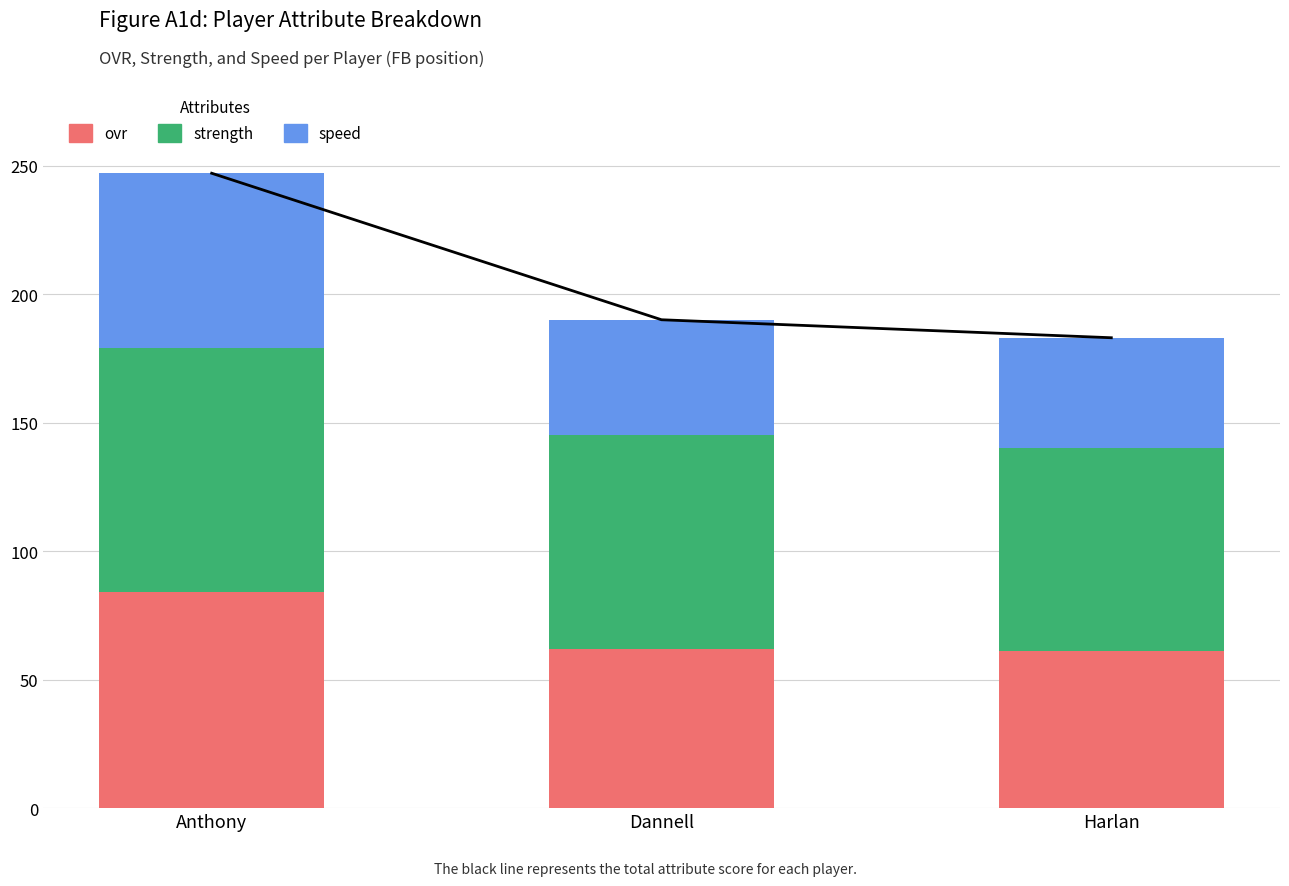

How many bars are there in total?

9